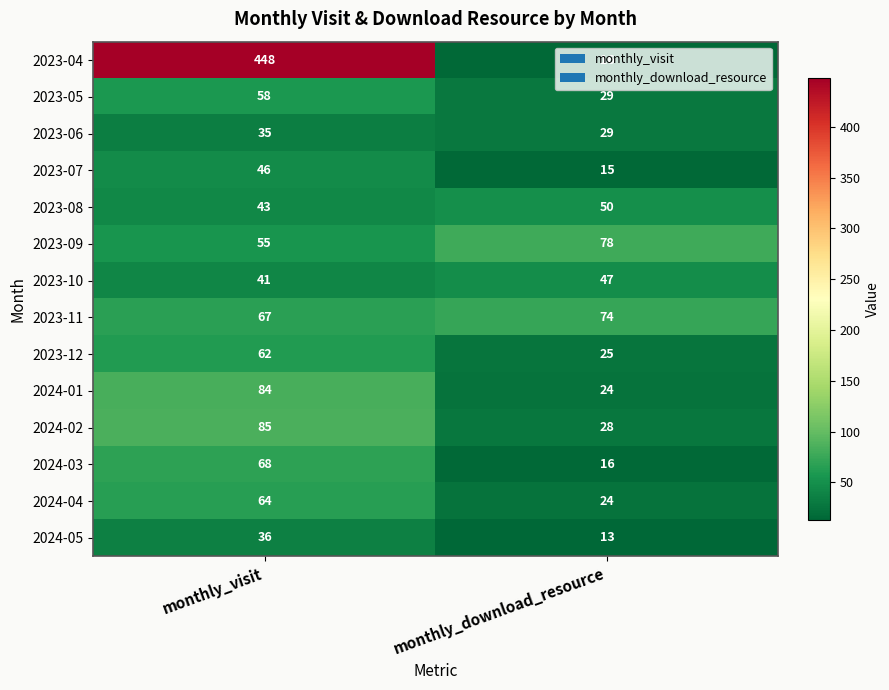

At monthly_visit, list the series in order from smallest to largest.

2023-06, 2024-05, 2023-10, 2023-08, 2023-07, 2023-09, 2023-05, 2023-12, 2024-04, 2023-11, 2024-03, 2024-01, 2024-02, 2023-04